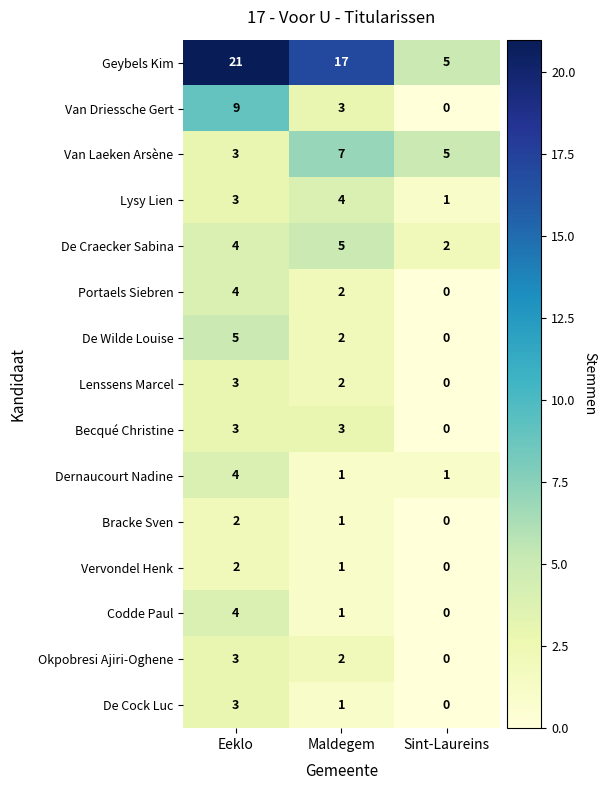

The value of Van Laeken Arsène at Sint-Laureins is 2. True or false?

False